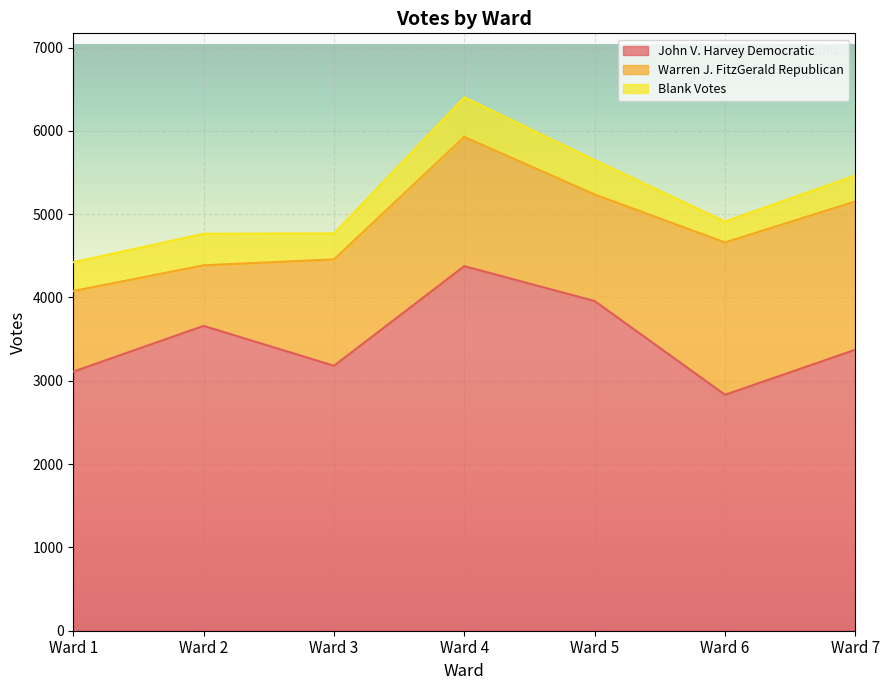

Reading left to right, extract all data points from this chart.

John V. Harvey Democratic: Ward 1=3110	Ward 2=3659	Ward 3=3180	Ward 4=4376	Ward 5=3957	Ward 6=2832	Ward 7=3373
Warren J. FitzGerald Republican: Ward 1=967	Ward 2=727	Ward 3=1277	Ward 4=1551	Ward 5=1279	Ward 6=1828	Ward 7=1780
Blank Votes: Ward 1=346	Ward 2=379	Ward 3=312	Ward 4=475	Ward 5=412	Ward 6=252	Ward 7=311